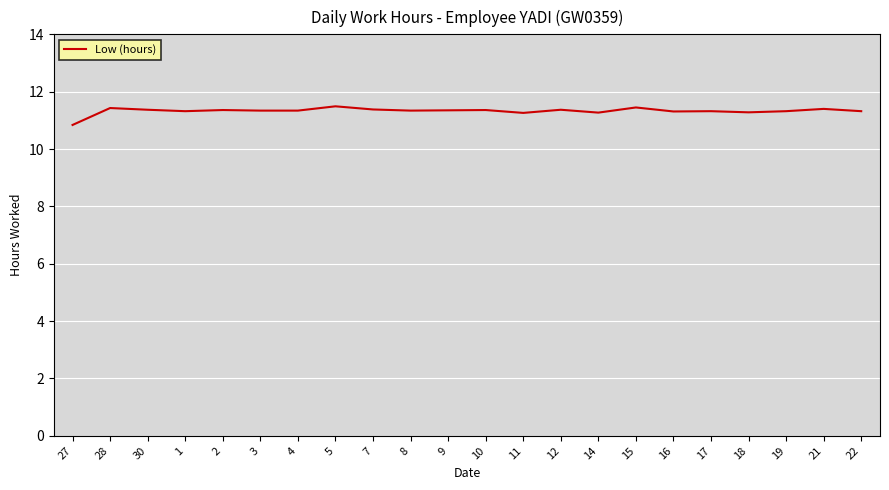

What position from the right is 3?

17